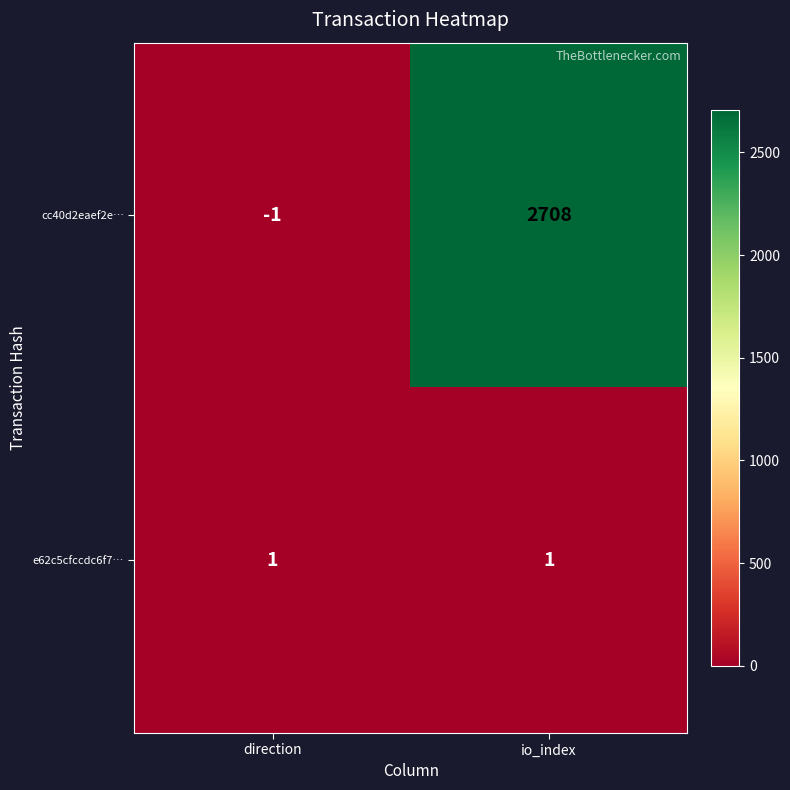

What is the spread (max minus min) of values at direction?

2